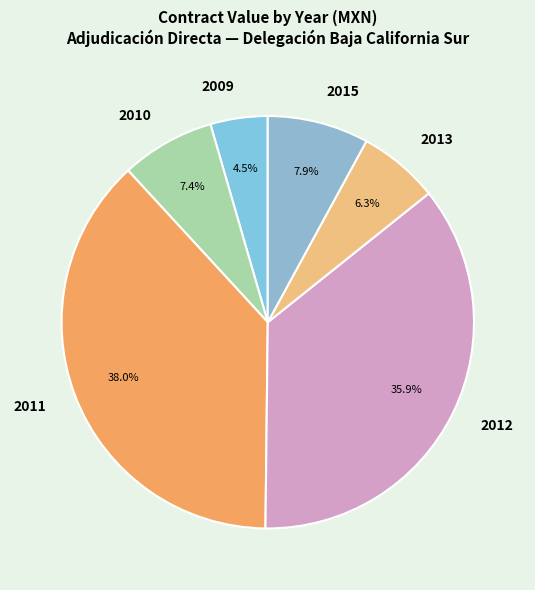

Count the number of slices in the pie.

6